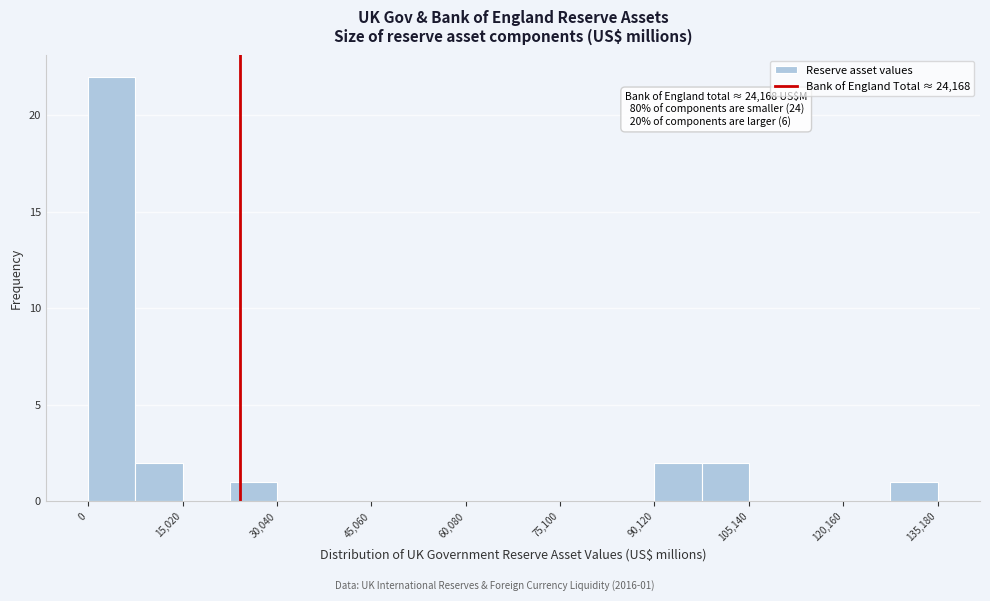

Read against the x-axis, roughly where is the centre of the tallest bar?

4000